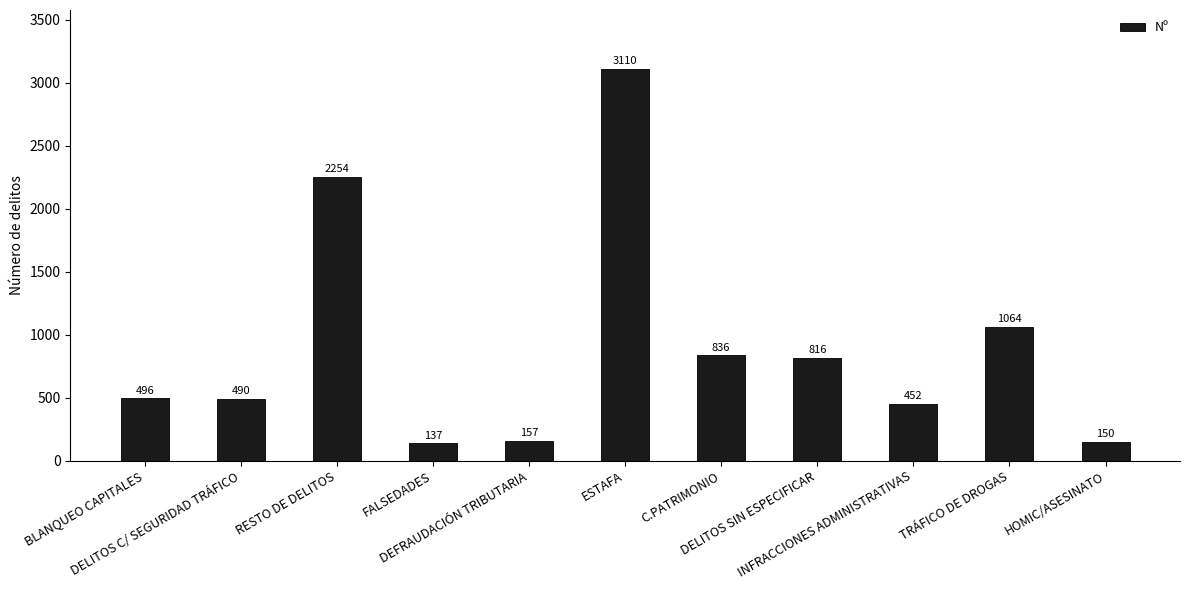

Is it true that the value at INFRACCIONES ADMINISTRATIVAS is 452?

True